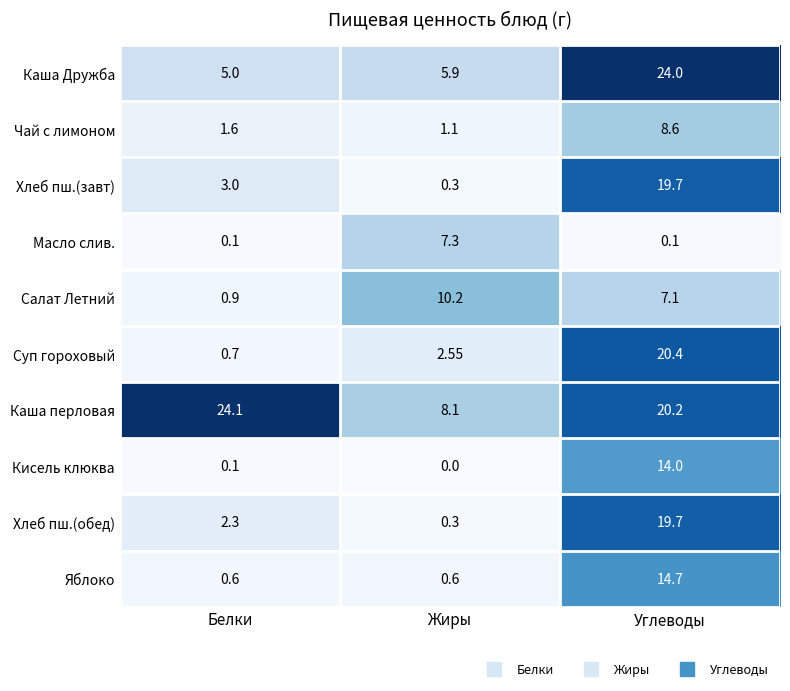

What is the difference between the highest and lowest values at Углеводы?

23.9